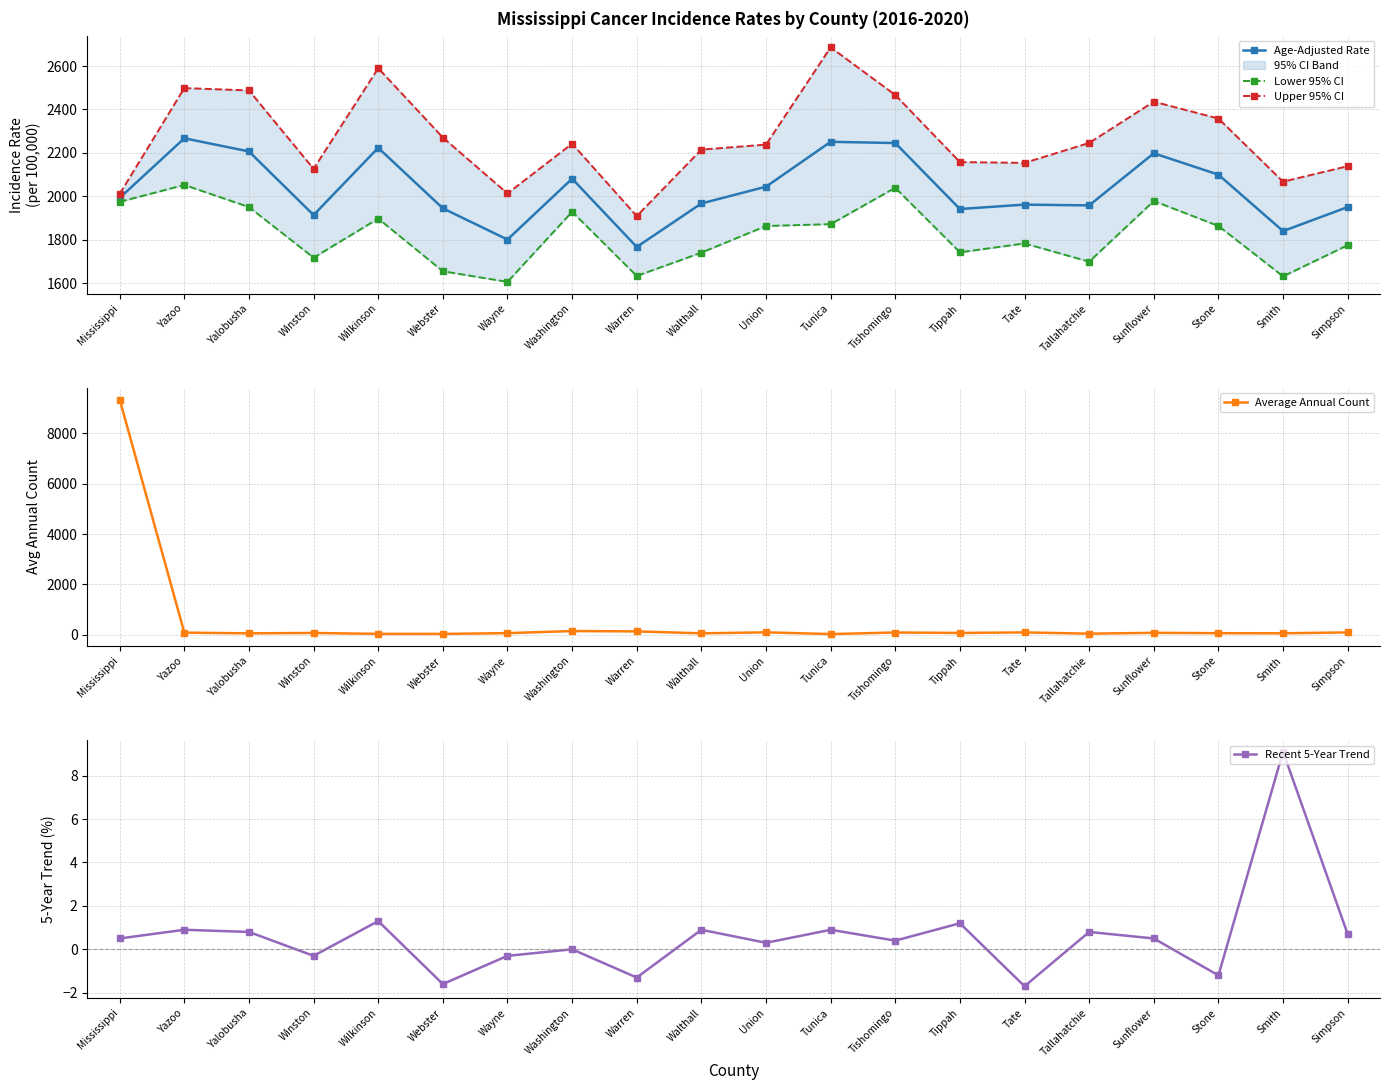

What is the sum of the Average Annual Count values at Yalobusha and Union?

150